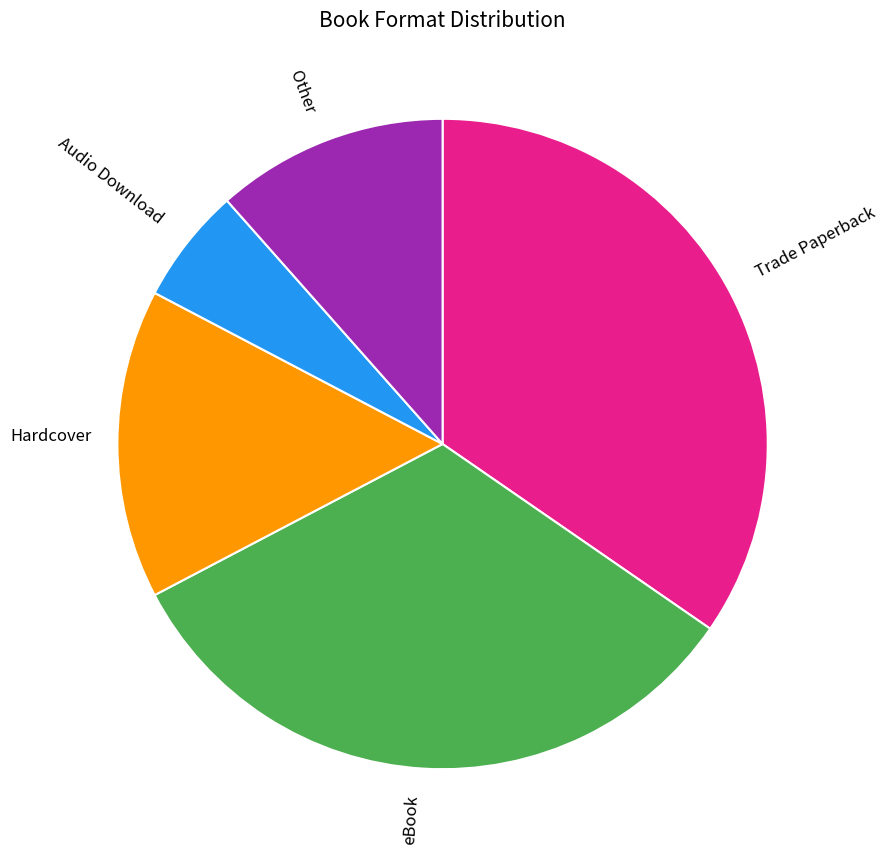

Is the sum of Hardcover and eBook greater than half?

No